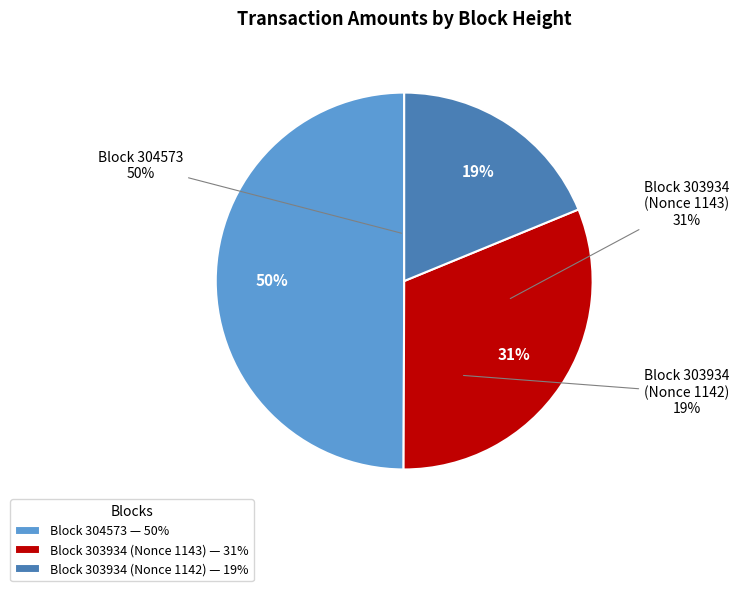

Is it true that 304573 is 1% of the pie?

False